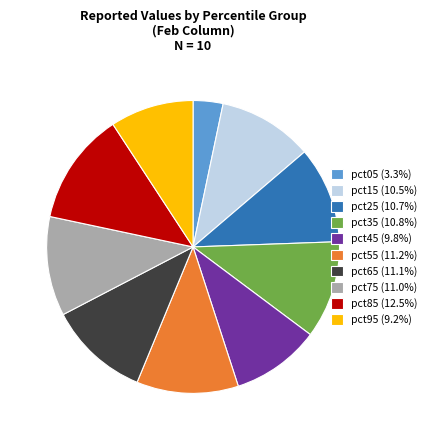

Which has a higher value, pct75 or pct45?

pct75